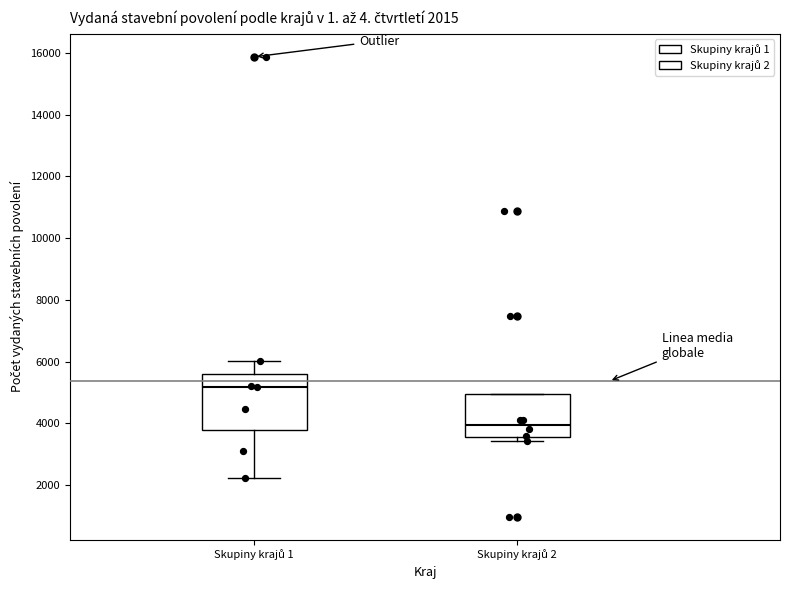

Which box is the tallest, from its lower edge to its upper edge?

Skupiny krajů 1